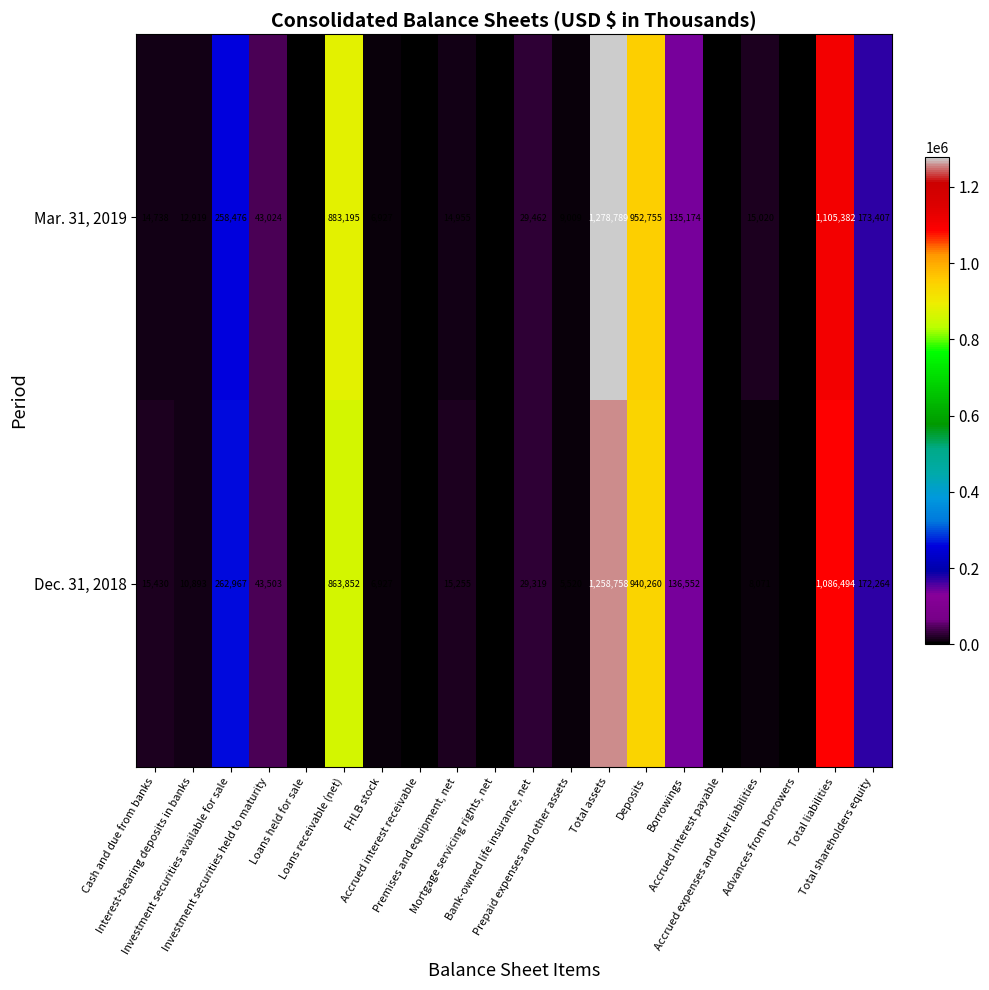

What is the sum of all Dec. 31, 2018 values?

4862768